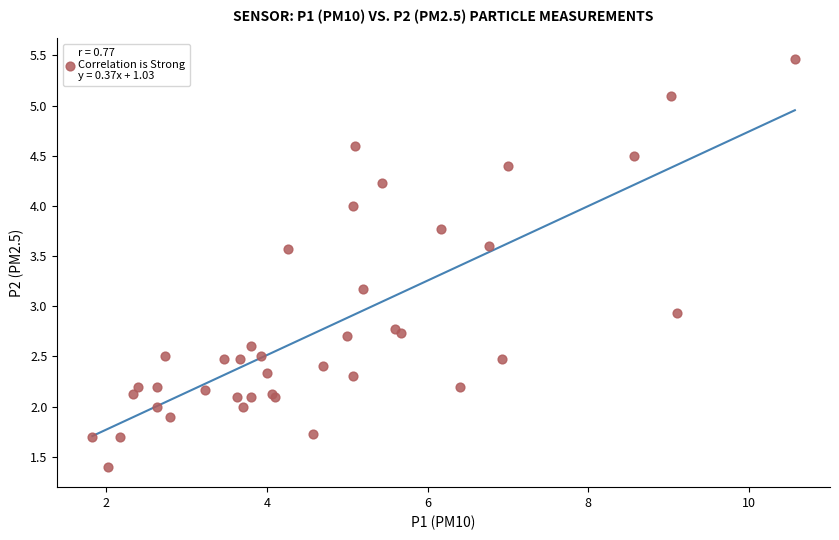

What Y value in the scatter plot is closest to 3?

2.9